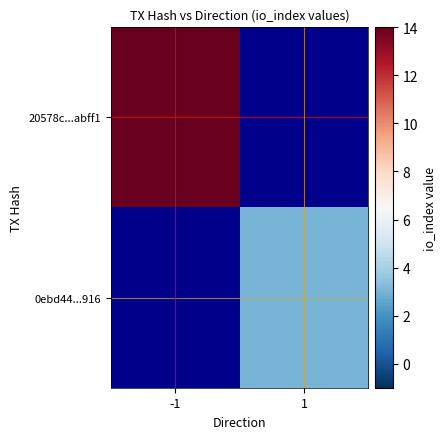

Rank the series by their average value, from lowest to highest.

20578c...abff1, 0ebd44...916